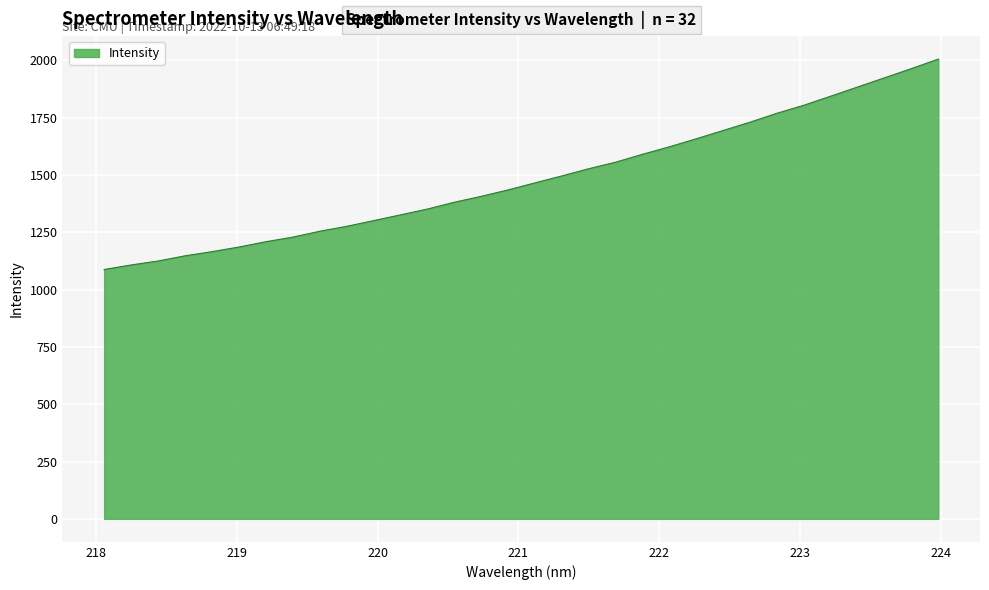

What is the minimum value shown in the chart?

1087.5